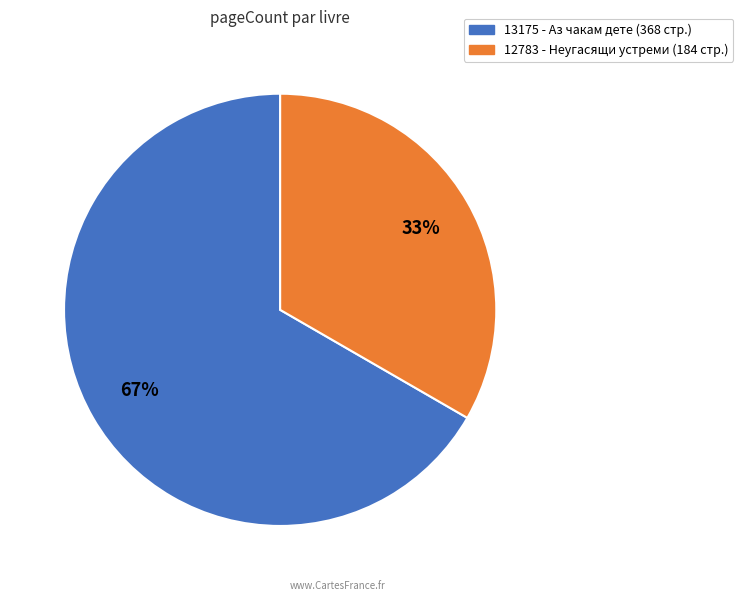

What percentage is the 13175 slice, to the nearest percent?

67%